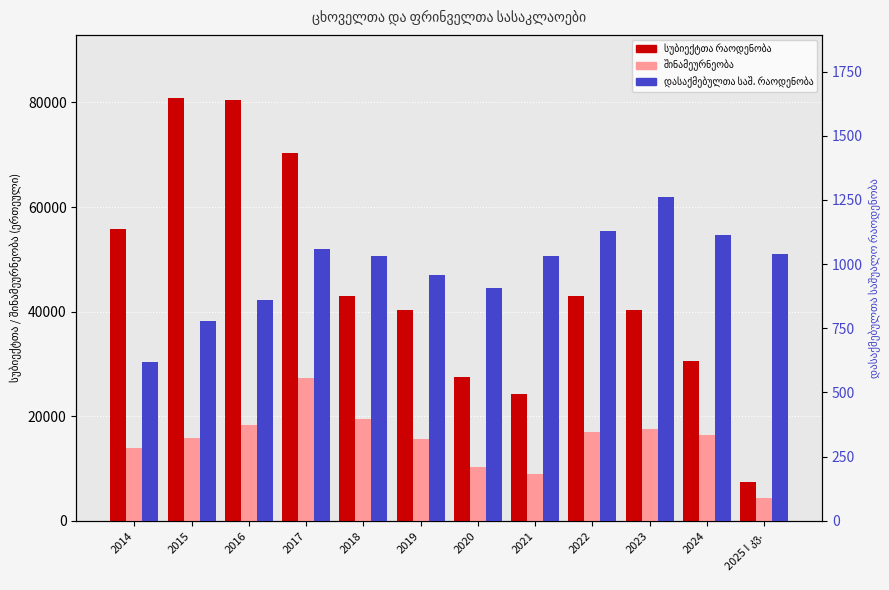

Reading left to right, extract all data points from this chart.

სუბიექტთა რაოდენობა: 2014=55825.0	2015=80794.0	2016=80542.0	2017=70369.0	2018=42905.0	2019=40346.0	2020=27538.0	2021=24208.0	2022=43047.0	2023=40347.0	2024=30617.0	2025 I კვ.=7399.0
შინამეურნეობა: 2014=13996.0	2015=15924.0	2016=18395.0	2017=27354.0	2018=19413.0	2019=15562.0	2020=10245.0	2021=8978.0	2022=16914.0	2023=17545.0	2024=16406.0	2025 I კვ.=4375.0
დასაქმებულთა საშ. რაოდენობა: 2014=620.0	2015=777.0	2016=862.0	2017=1060.0	2018=1032.0	2019=957.0	2020=906.0	2021=1030.0	2022=1129.7	2023=1262.0	2024=1113.0	2025 I კვ.=1039.0